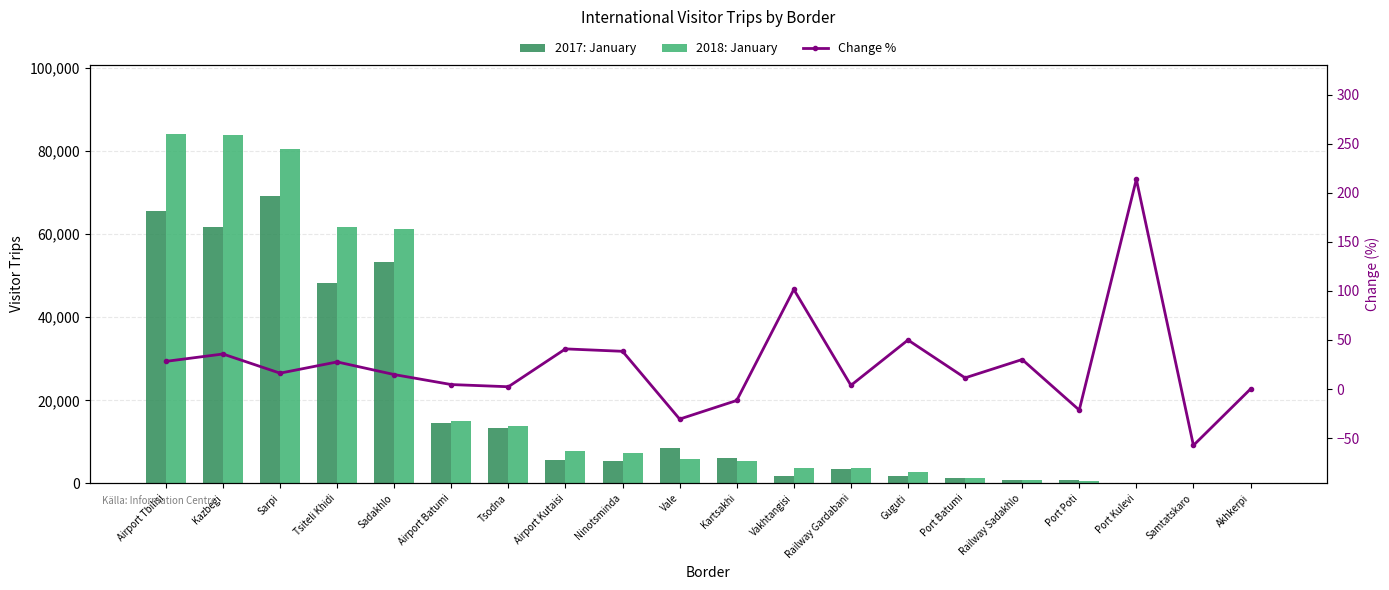

Is the value of 2018: January at Port Poti greater than the value of 2017: January at Sadakhlo?

No